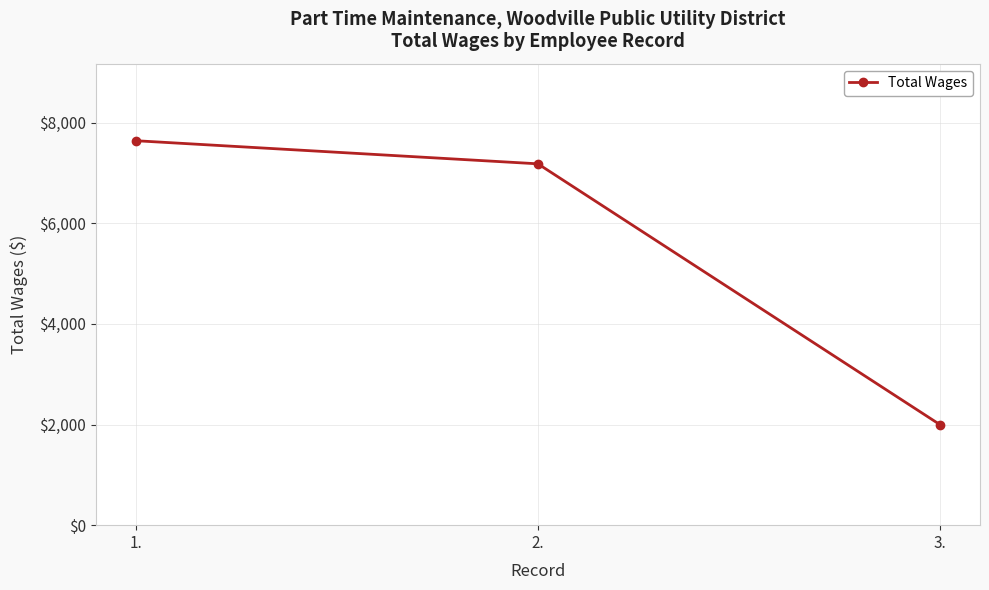

Reading right to left, extract all data points from this chart.

3.=2000	2.=7182	1.=7641